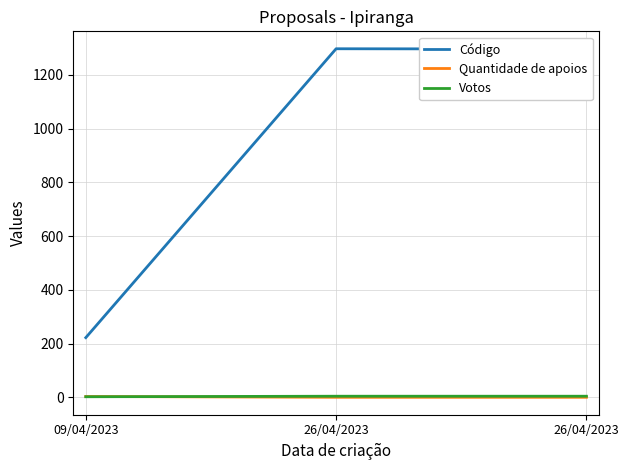

Reading left to right, transcribe all the data shown in this chart.

Código: 222	1297	1296
Quantidade de apoios: 3	0	0
Votos: 2	4	4